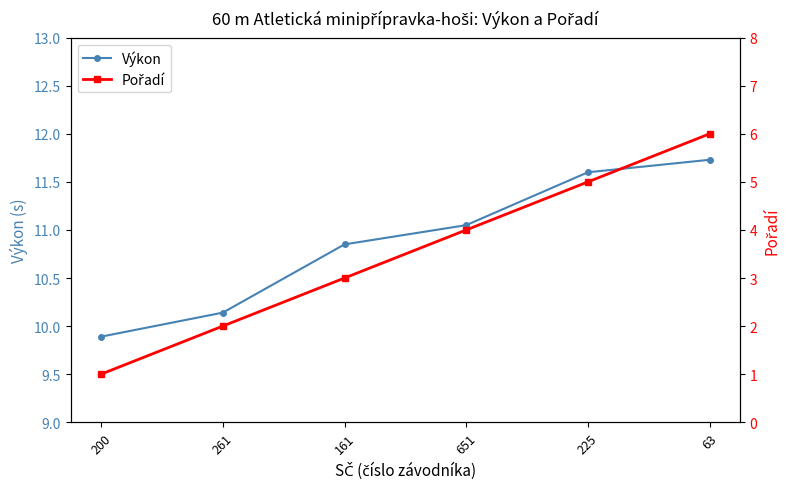

How many data points in Výkon are above 11?

3